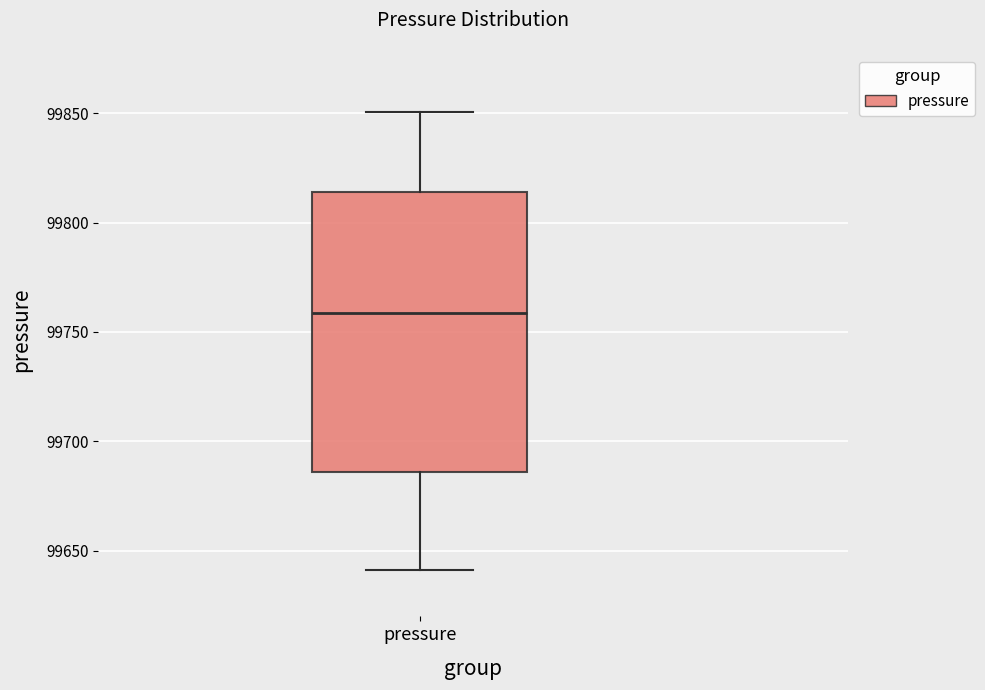

Read this box plot against the y-axis: the position of the median line, the range covered by the box, and the ends of both whiskers. The values are not printed on the chart, so give them approximately, as read against the axis.

median 99760, box 99685 to 99815, whiskers 99640 to 99850